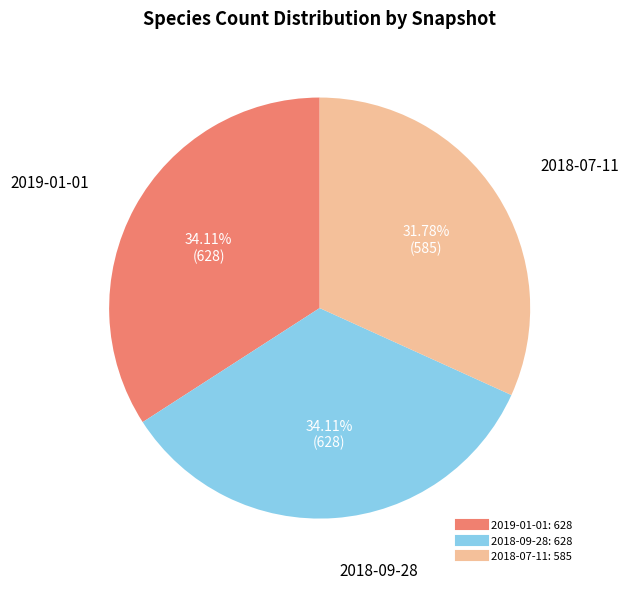

How many slices are in this pie chart?

3